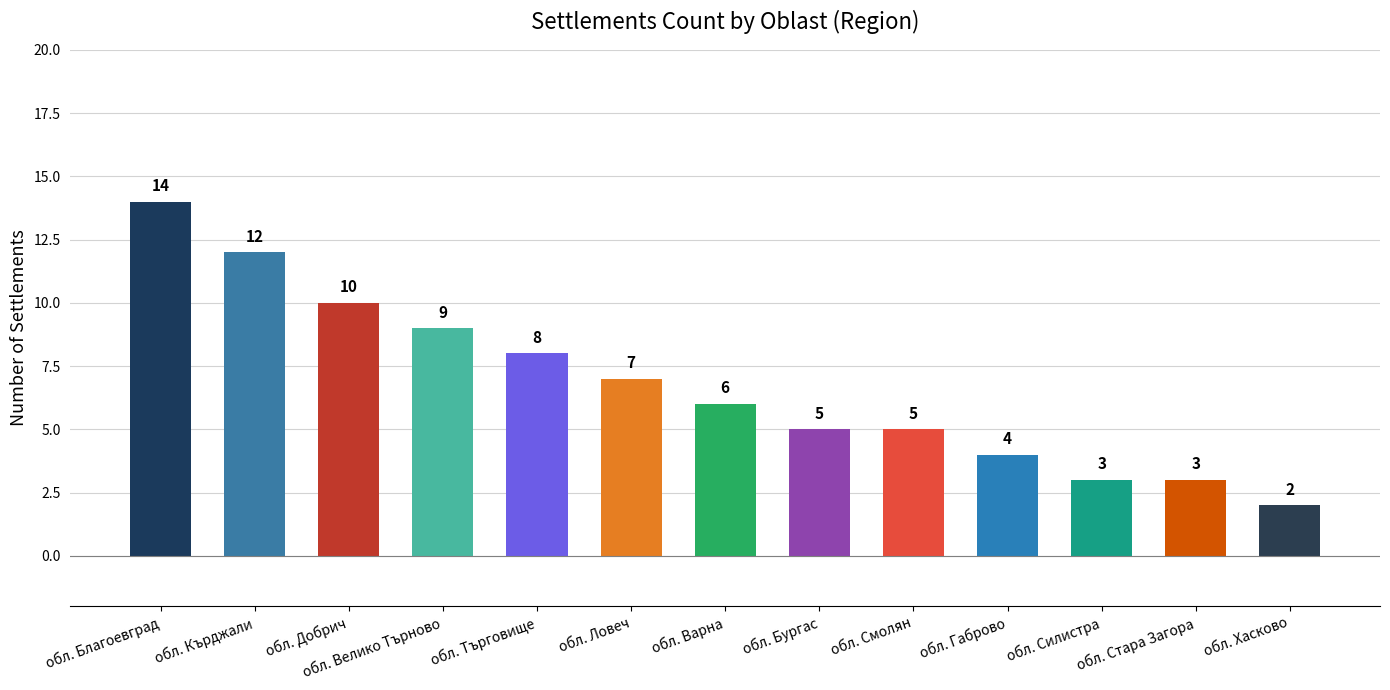

What is the change in value from обл. Варна to обл. Силистра?

-3